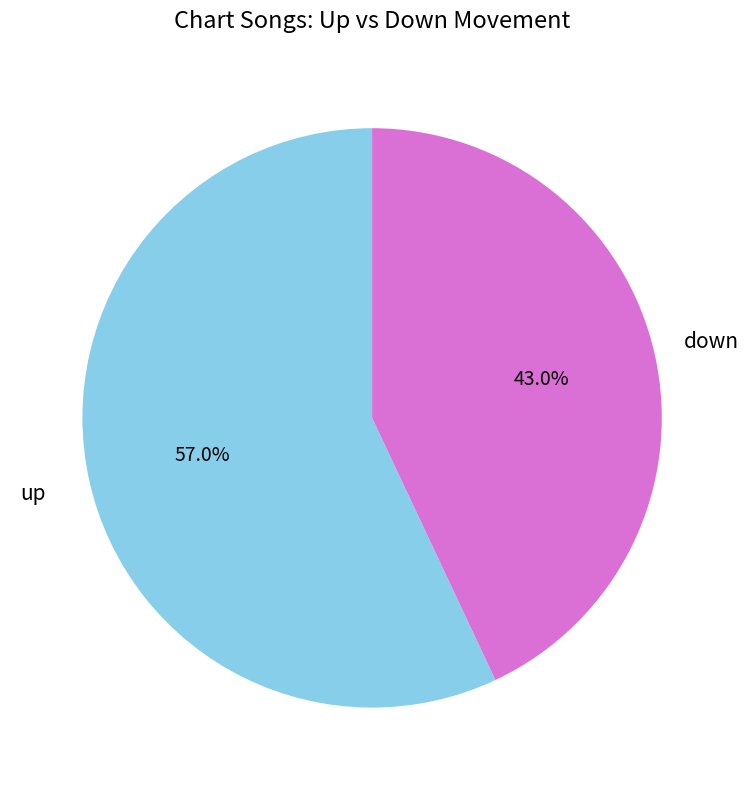

Is the sum of up and down greater than half?

Yes